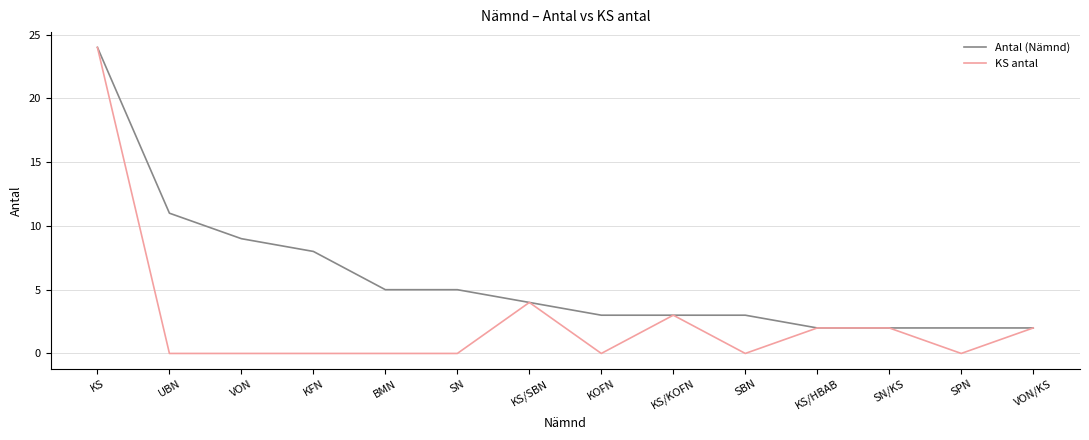

At which category is the sum across all series the highest?

KS